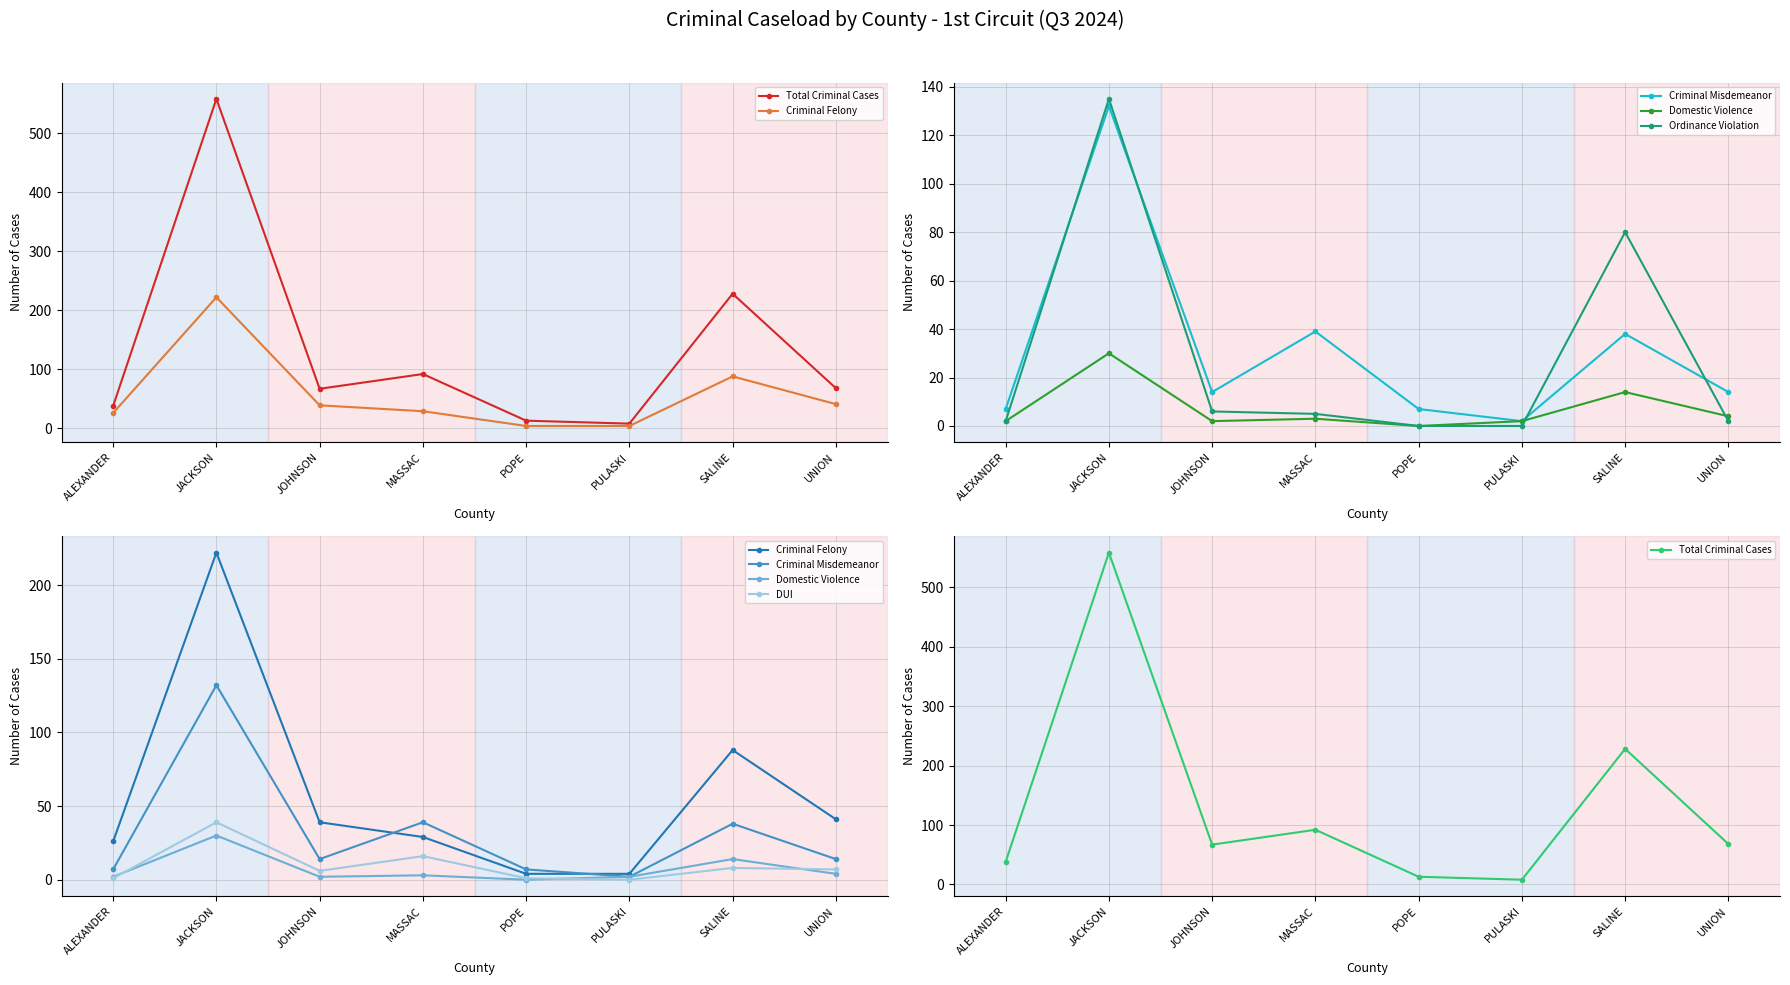

True or false: DUI has more than 0 points higher than both neighbors.

True